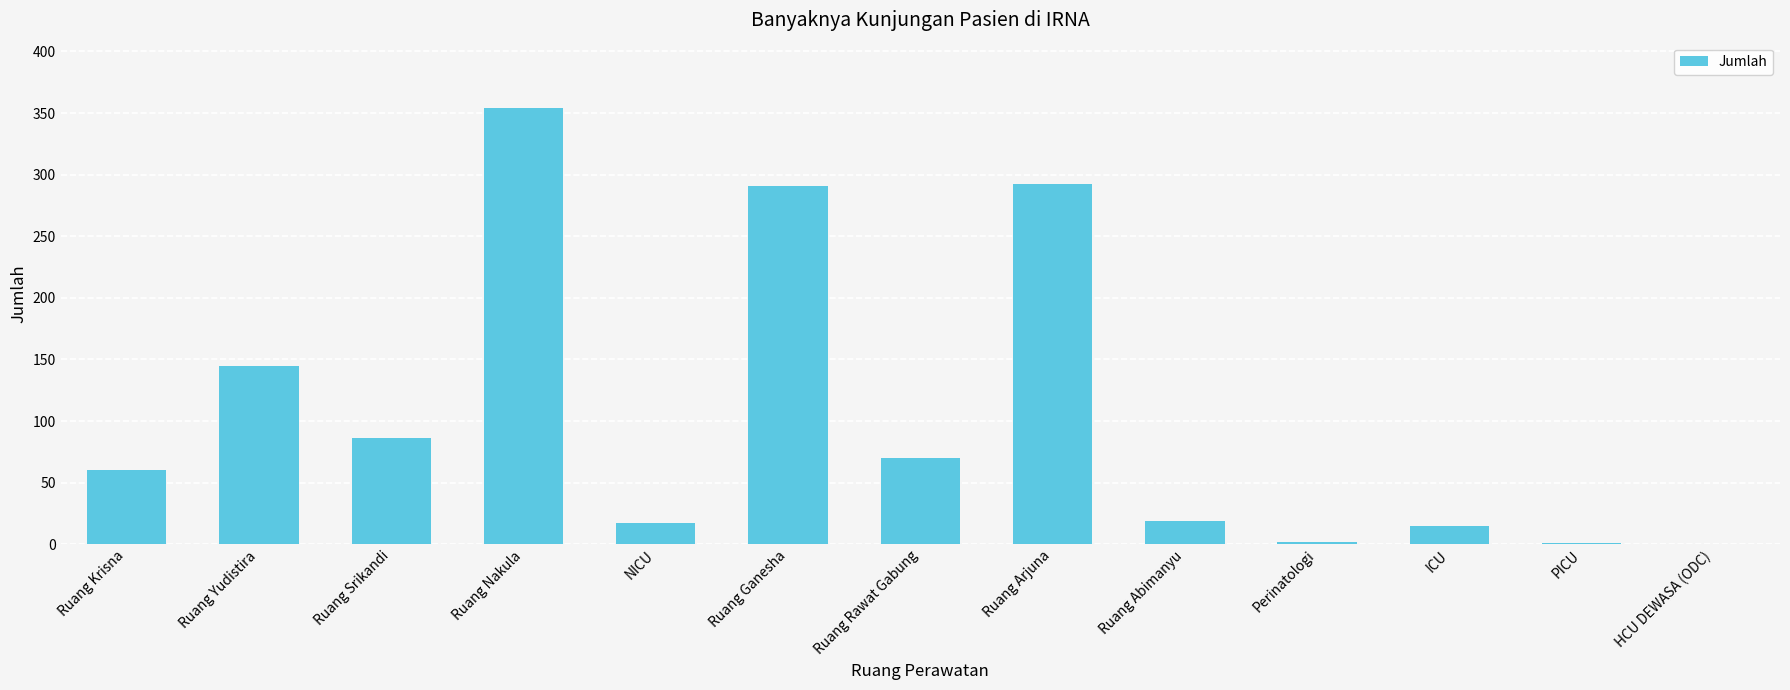

What is the average value?

104